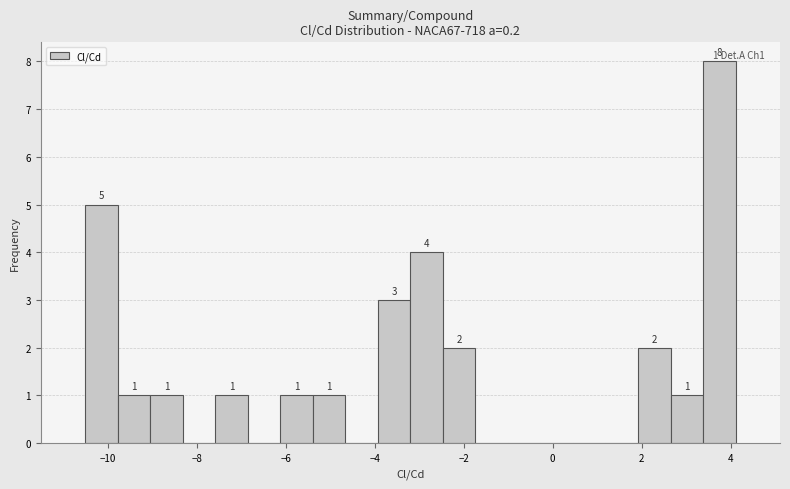

Read against the x-axis, roughly where is the centre of the tallest bar?

3.8